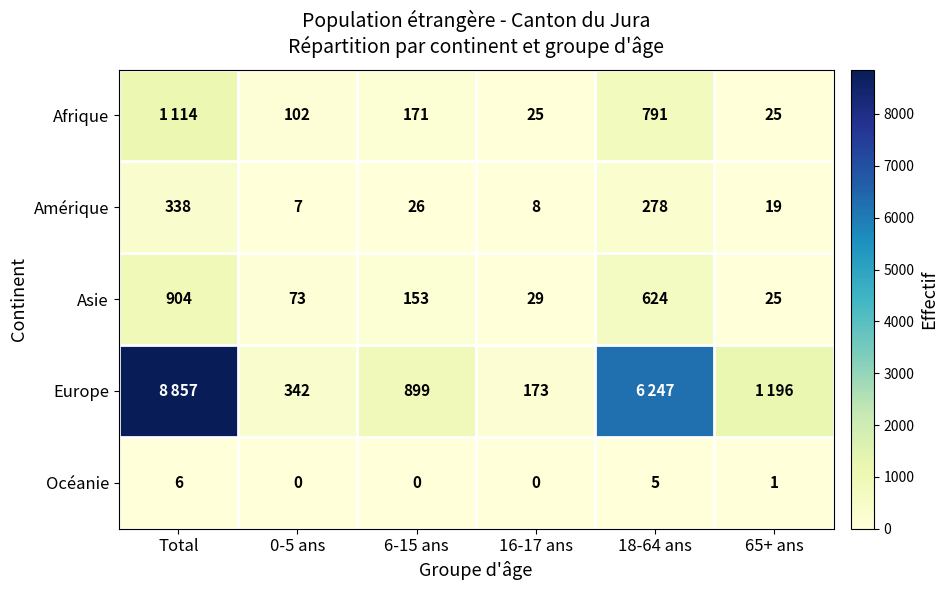

True or false: Océanie has a value of 3 at 18-64 ans.

False